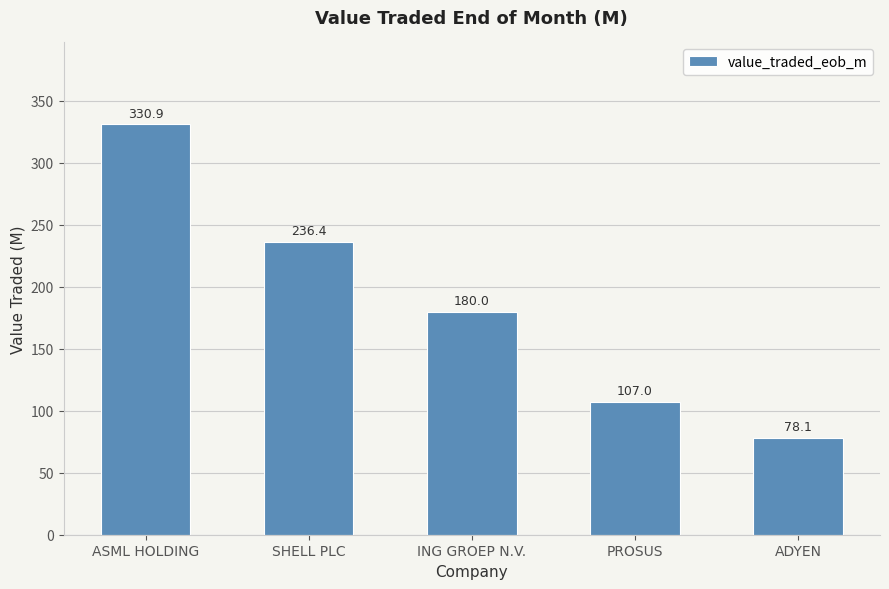

Rank the categories by value from lowest to highest.

ADYEN, PROSUS, ING GROEP N.V., SHELL PLC, ASML HOLDING